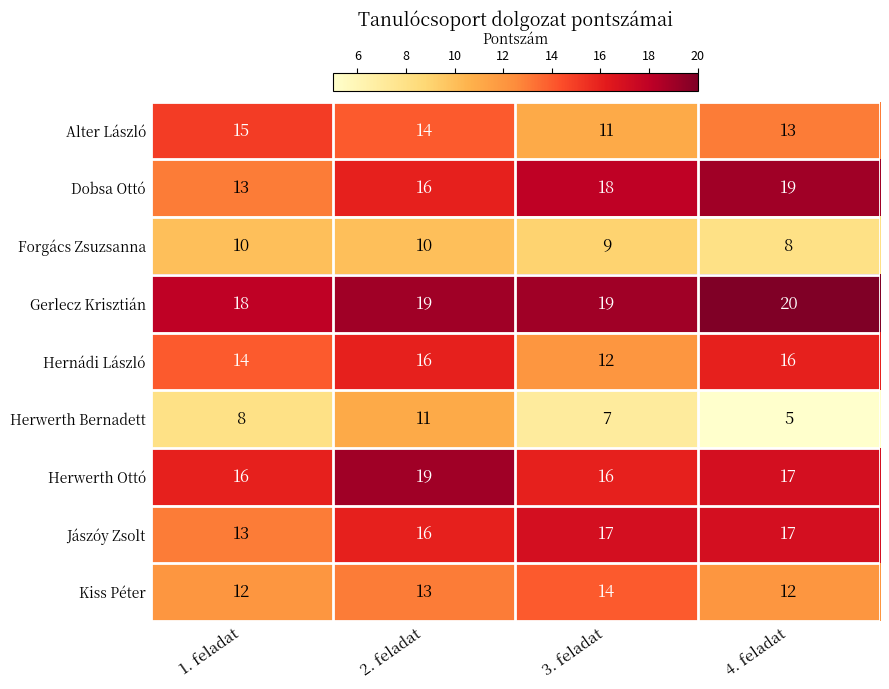

Which series changed the most between 2. feladat and 4. feladat?

Herwerth Bernadett